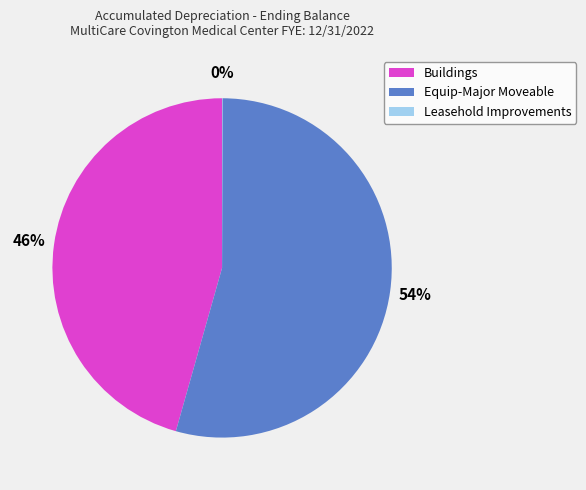

Approximately how many times larger is the value at Equip-Major Moveable compared to Buildings?

1.2